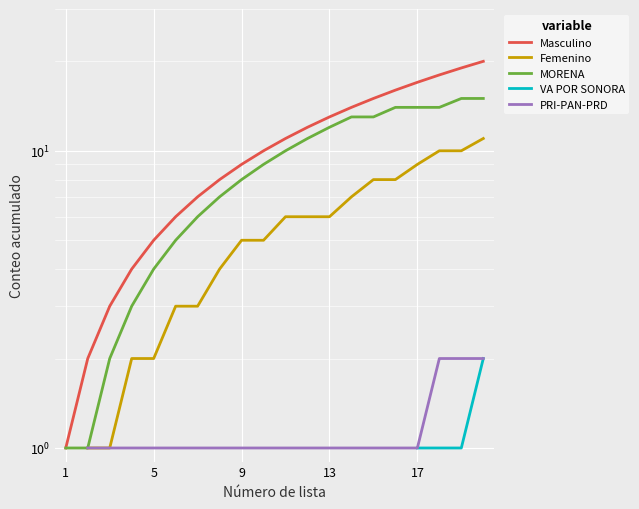

What is the minimum value shown in the chart?

1.0